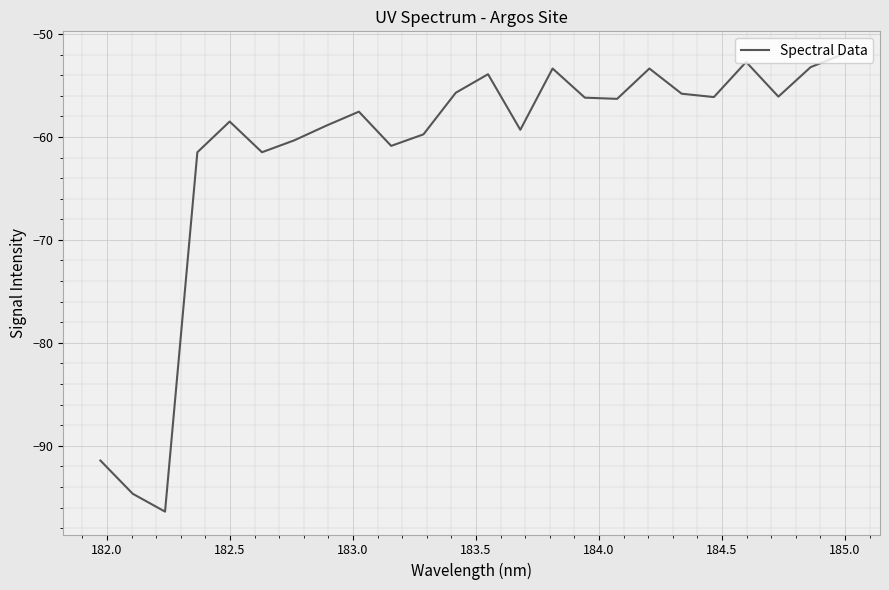

What is the greatest value displayed?

-52.0